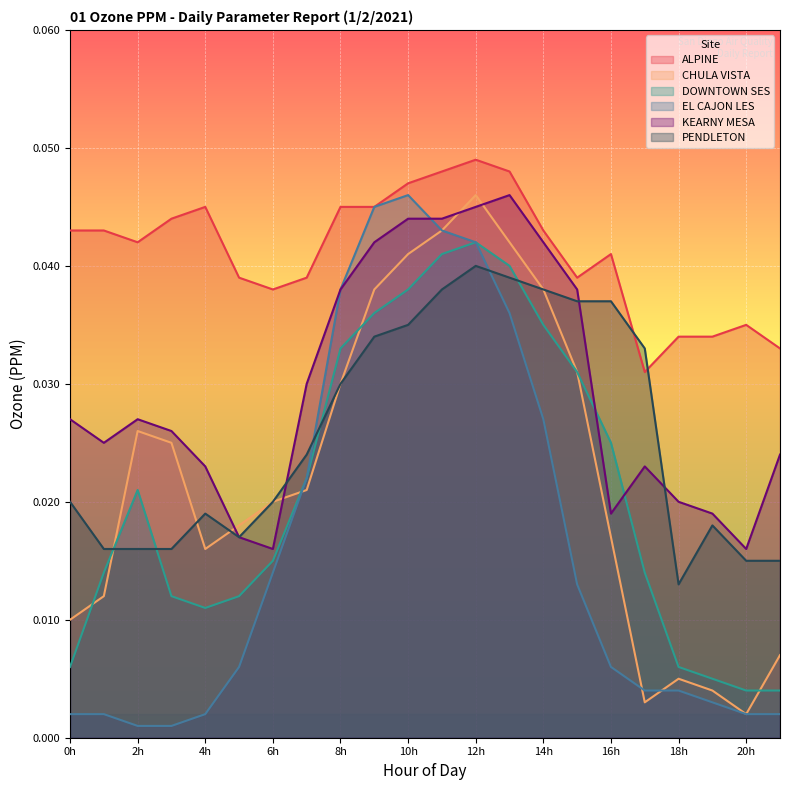

At which label does KEARNY MESA reach its peak?

13